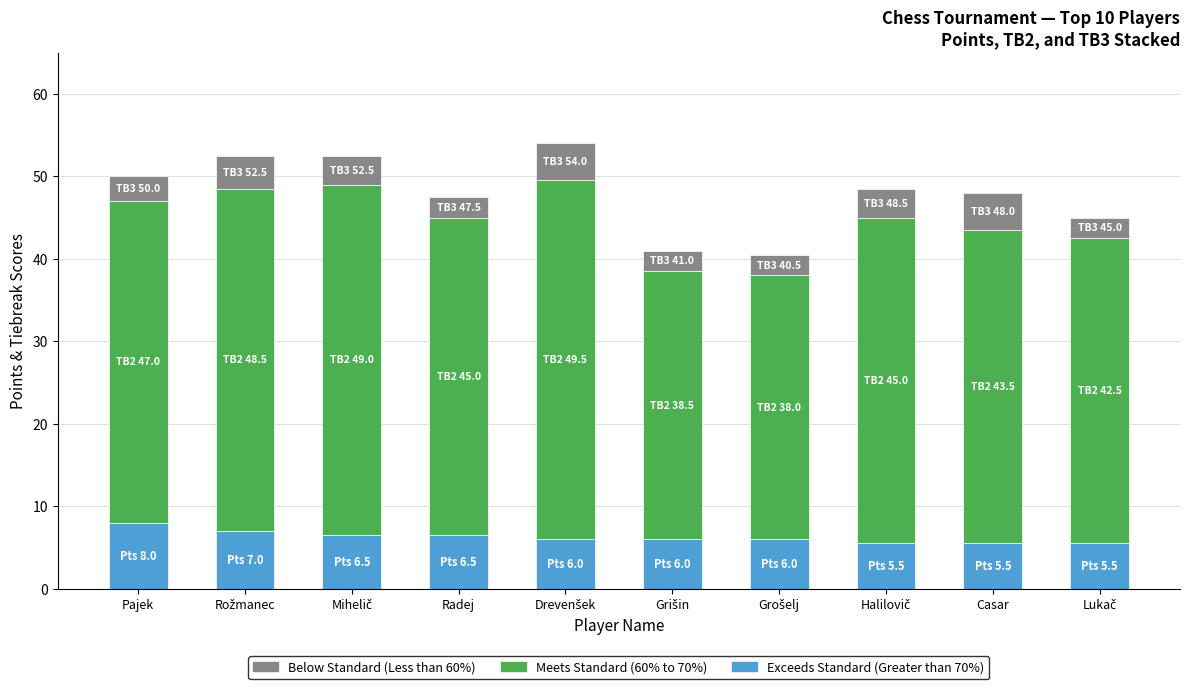

What is the highest value of the Exceeds Standard (Greater than 70%) series?

8.0